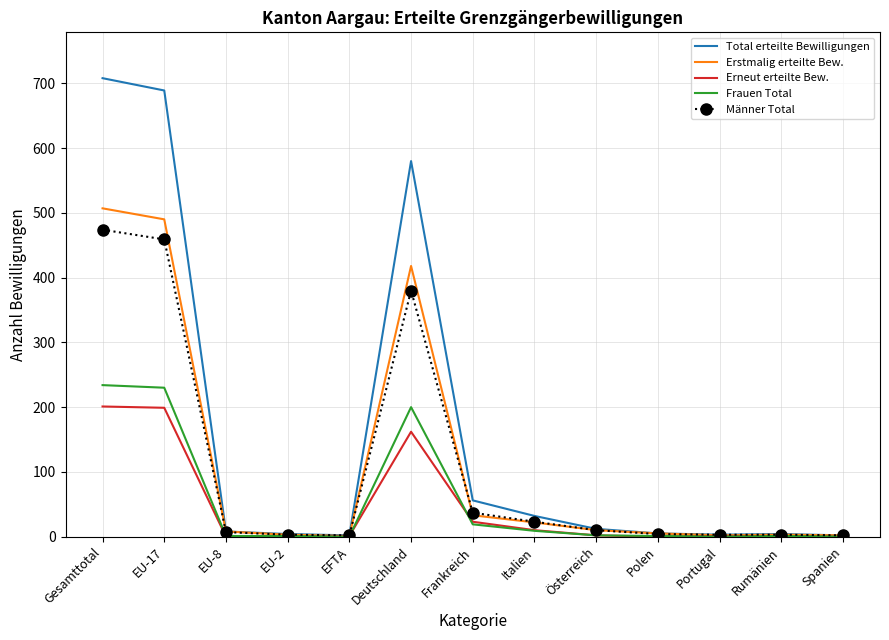

Is it true that Total erteilte Bewilligungen equals 32 at Italien?

True